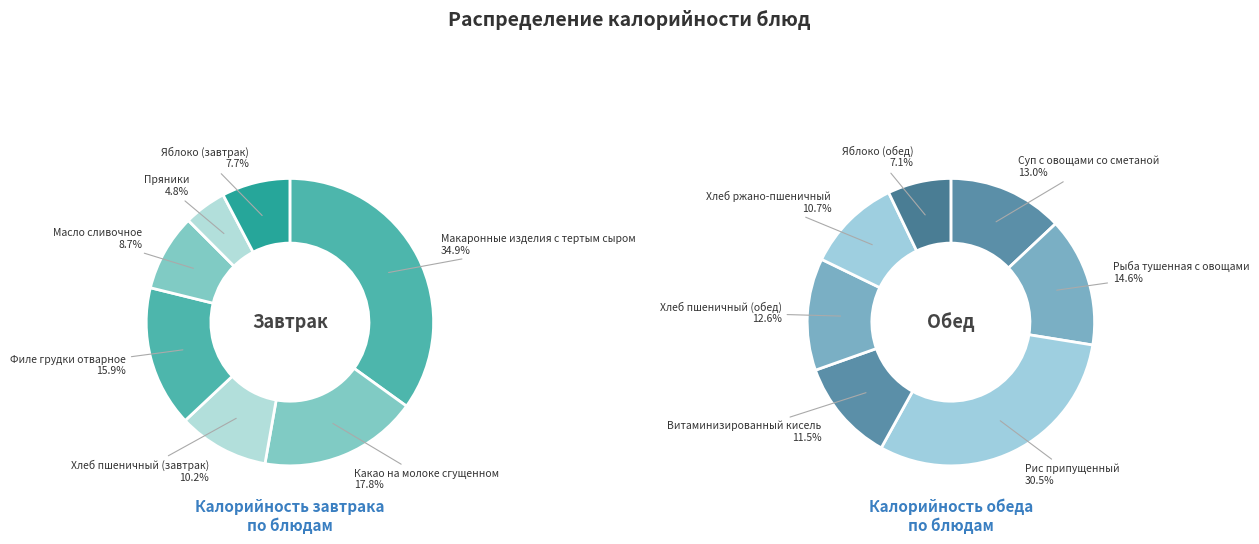

True or false: 3 accounts for 16% of the total.

True